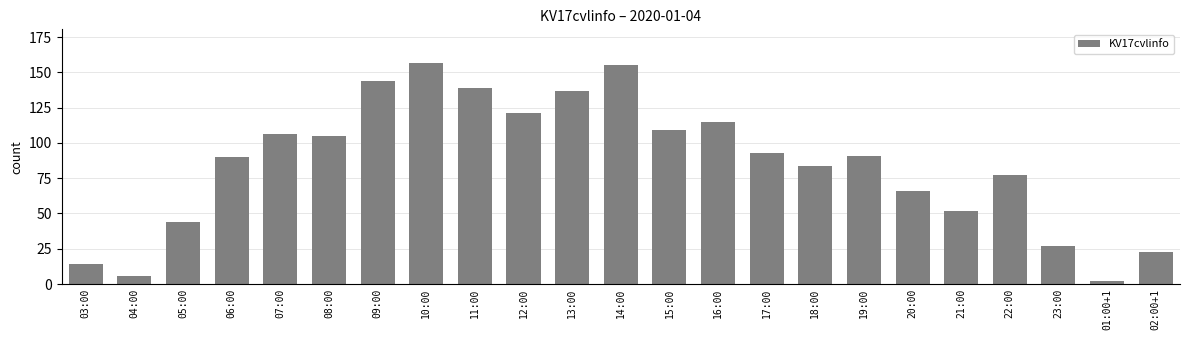

Reading left to right, transcribe all the data shown in this chart.

14	6	44	90	106	105	144	157	139	121	137	155	109	115	93	84	91	66	52	77	27	2	23